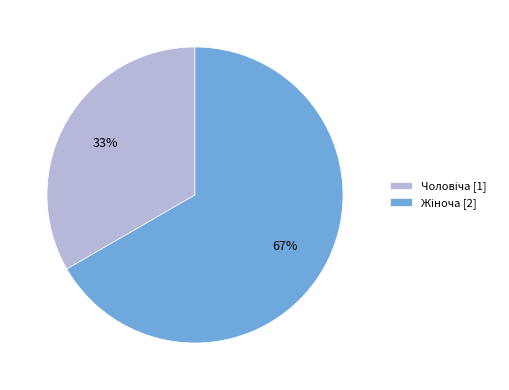

To the nearest percent, what is the average slice percentage?

50%